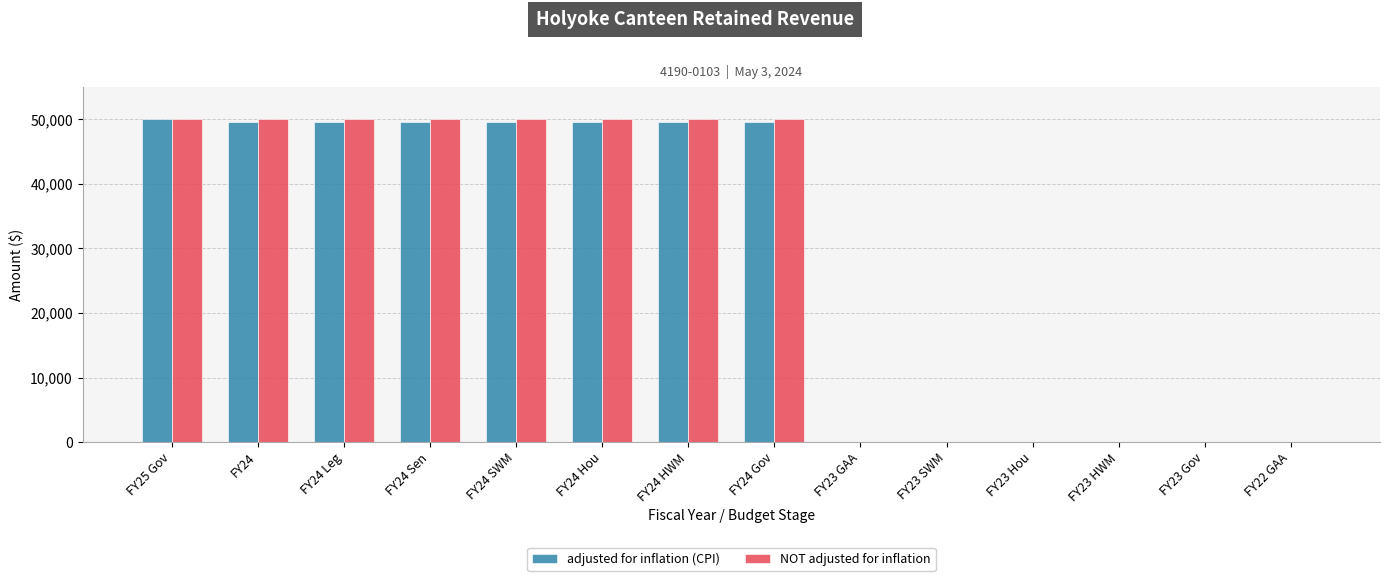

The value of adjusted for inflation (CPI) at FY24 Hou is 49562. True or false?

True